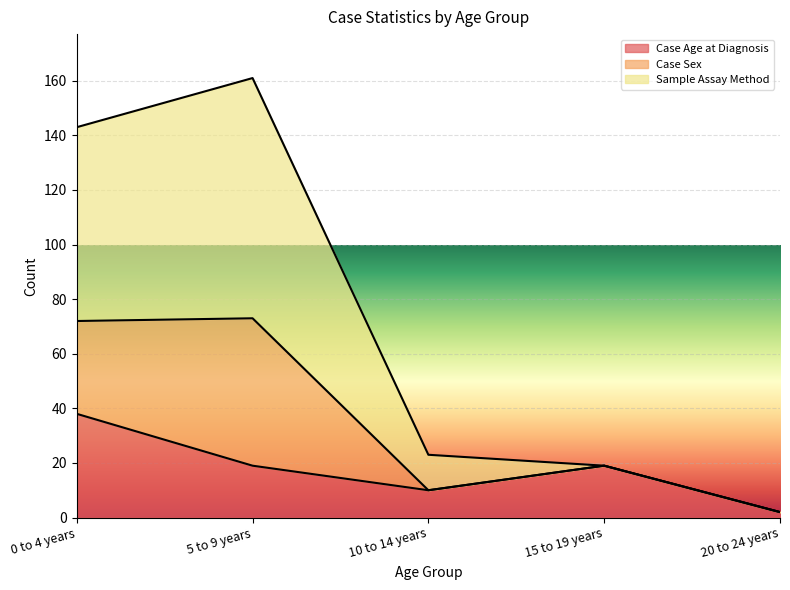

What is the sum of all Case Age at Diagnosis values?

88